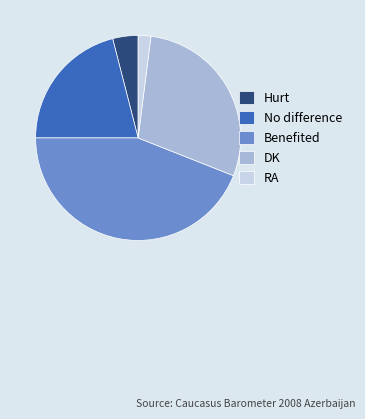

Rank the categories by value from lowest to highest.

RA, Hurt, No difference, DK, Benefited